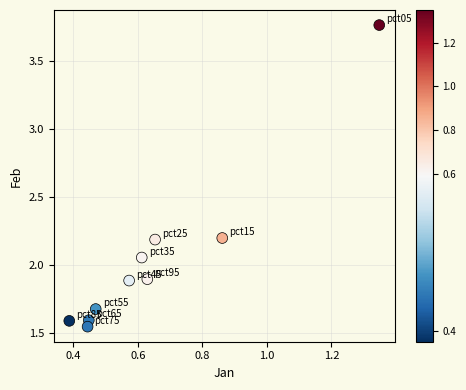

What is the range of X values (max minus min)?

1.0